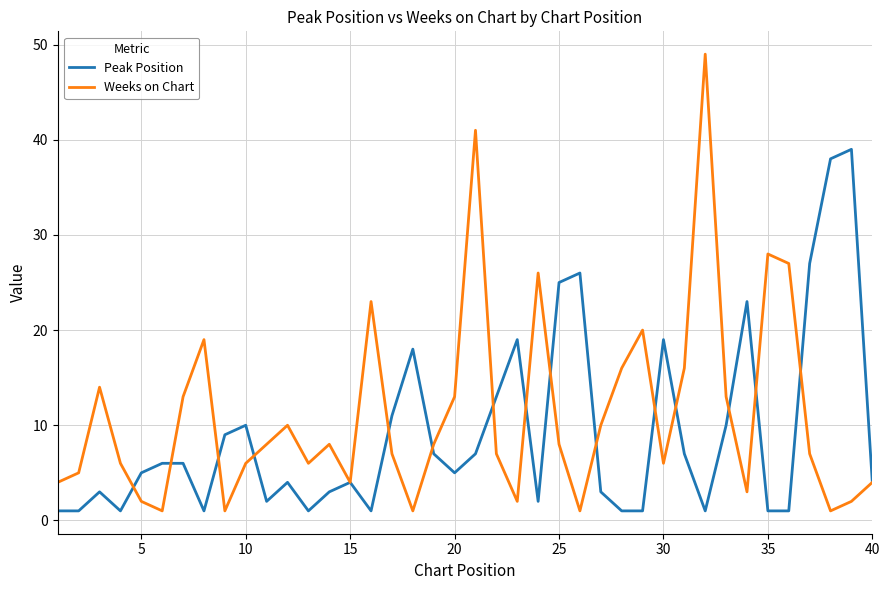

Reading right to left, extract all data points from this chart.

Peak Position: 4	39	38	27	1	1	23	10	1	7	19	1	1	3	26	25	2	19	13	7	5	7	18	11	1	4	3	1	4	2	10	9	1	6	6	5	1	3	1	1
Weeks on Chart: 4	2	1	7	27	28	3	13	49	16	6	20	16	10	1	8	26	2	7	41	13	8	1	7	23	4	8	6	10	8	6	1	19	13	1	2	6	14	5	4